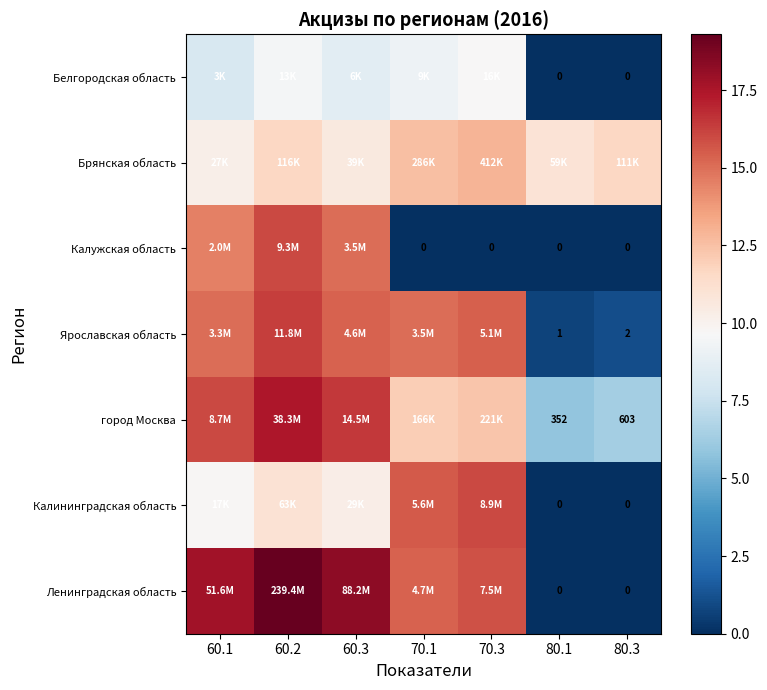

Which series has the widest spread of values?

Ленинградская область